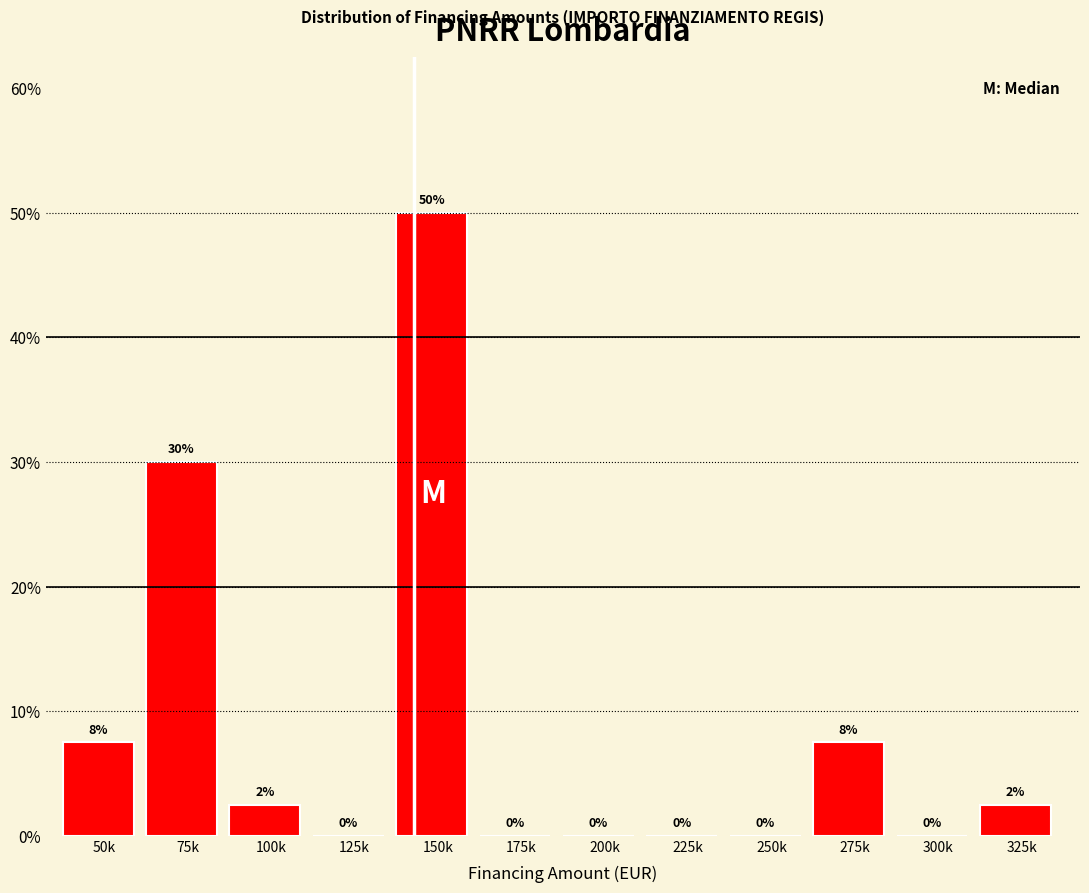

Between 150k and 175k, which is larger?

150k